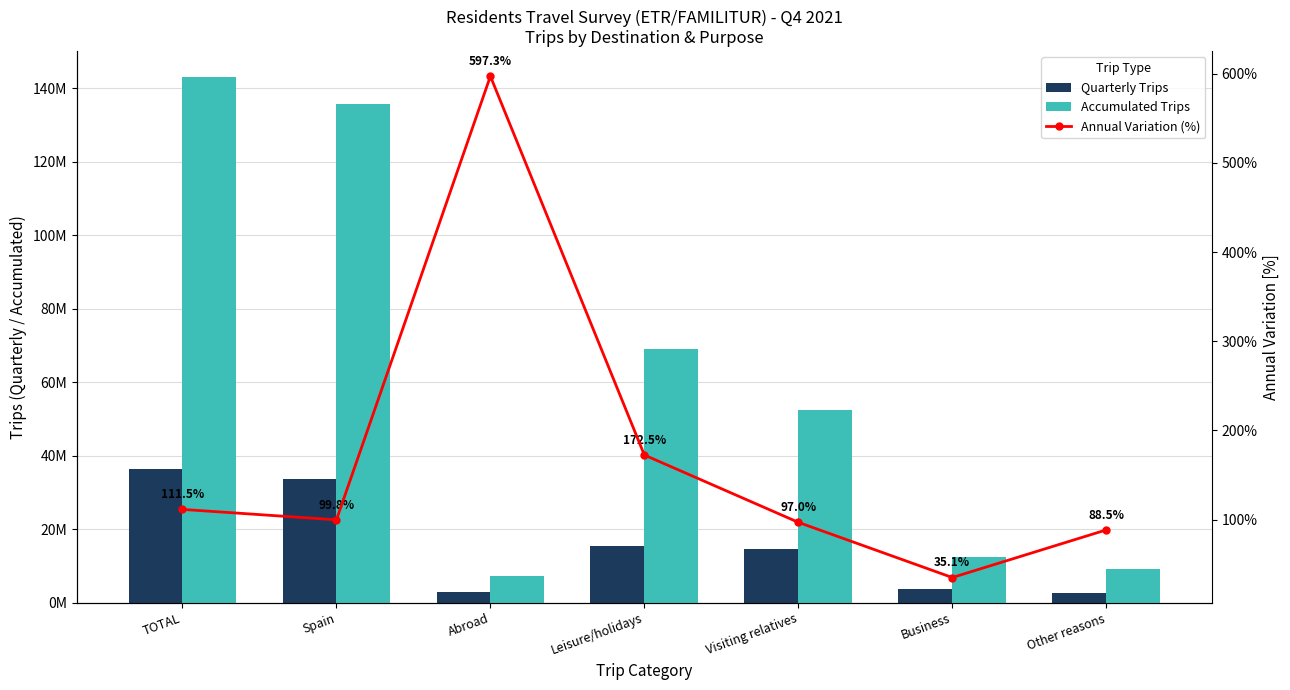

What is the spread (max minus min) of values at Other reasons?

9083550.5